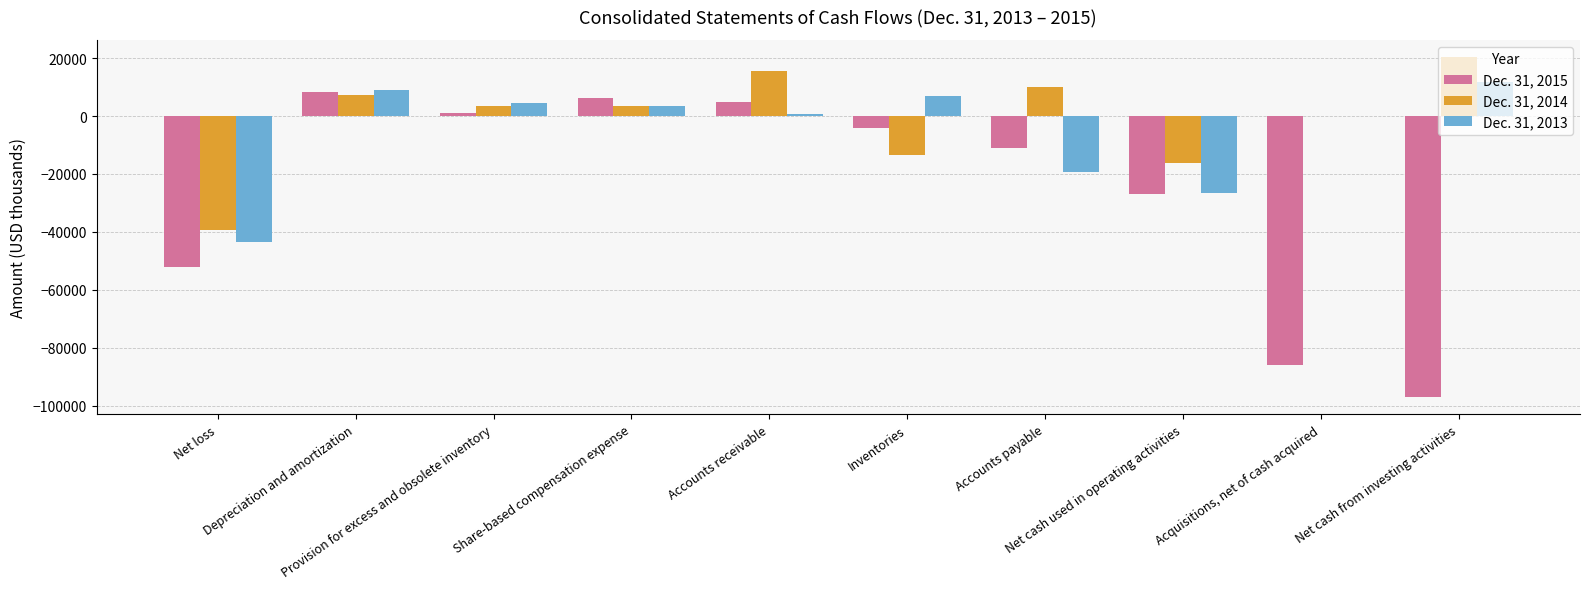

What is the sum of all Dec. 31, 2013 values?

-53308